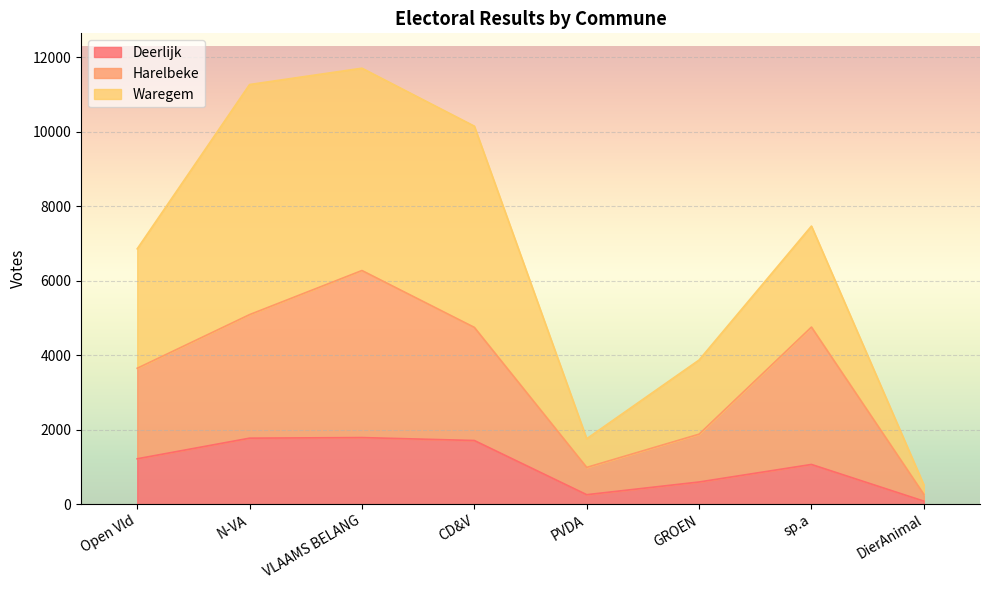

What is the total value across all series at N-VA?

11269